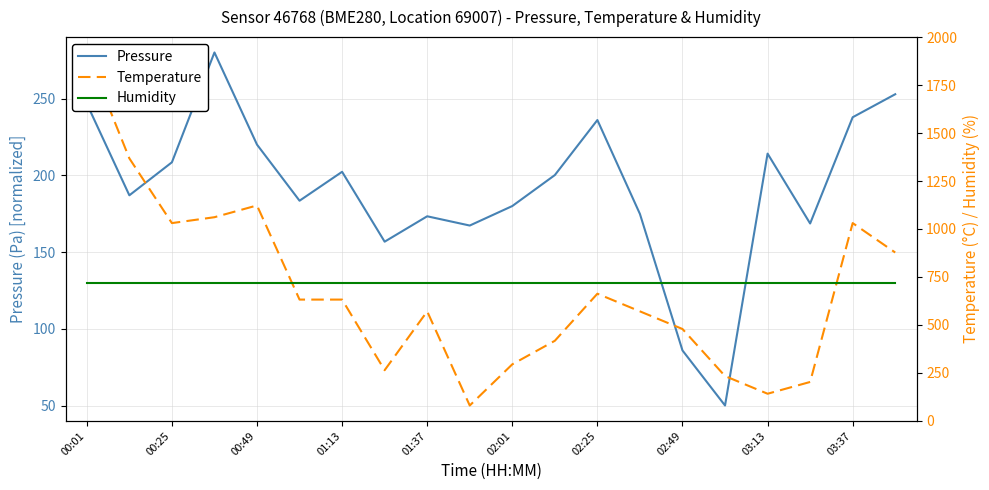

Between 03:13 and 11, which series saw the biggest shift?

Pressure